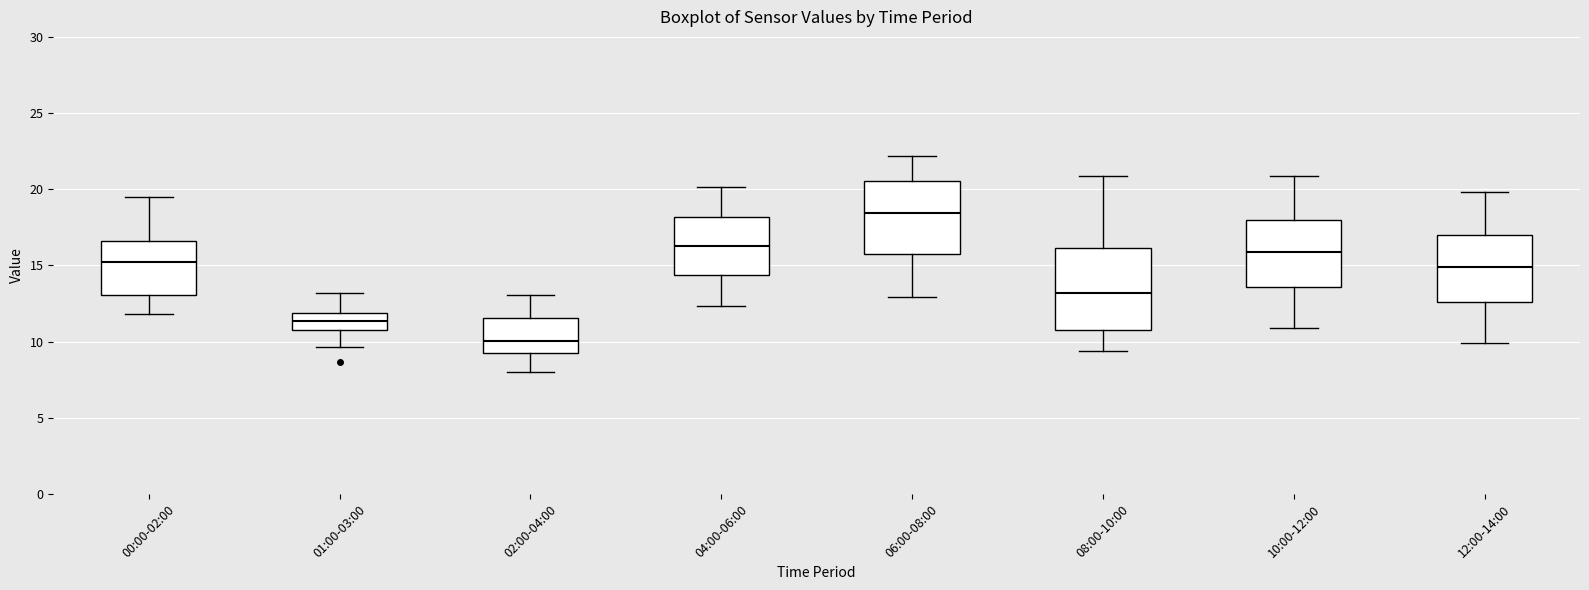

Reading left to right, read every box against the y-axis: the position of its median line, the range the box covers, and the ends of its whiskers. The values are not printed on the chart, so give them approximately, as read against the axis.

00:00-02:00: median 15.5, box 13.0 to 16.5, whiskers 12.0 to 19.5
01:00-03:00: median 11.5, box 11.0 to 12.0, whiskers 9.5 to 13.0
02:00-04:00: median 10.0, box 9.0 to 11.5, whiskers 8.0 to 13.0
04:00-06:00: median 16.5, box 14.5 to 18.0, whiskers 12.5 to 20.0
06:00-08:00: median 18.5, box 15.5 to 20.5, whiskers 13.0 to 22.0
08:00-10:00: median 13.0, box 11.0 to 16.0, whiskers 9.5 to 21.0
10:00-12:00: median 16.0, box 13.5 to 18.0, whiskers 11.0 to 21.0
12:00-14:00: median 15.0, box 12.5 to 17.0, whiskers 10.0 to 20.0